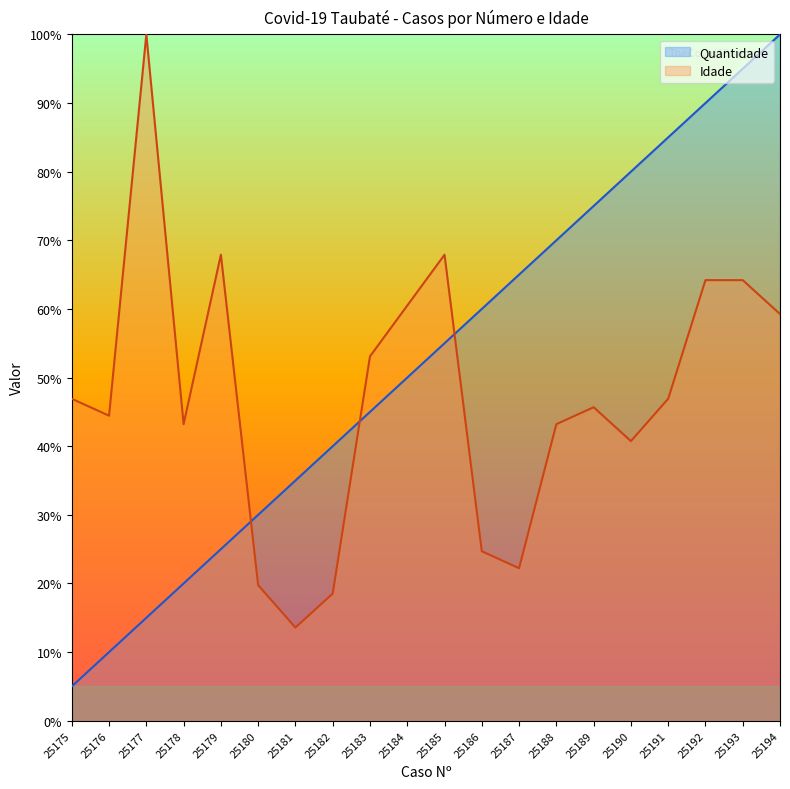

How many values in the Quantidade series are below 55?

10